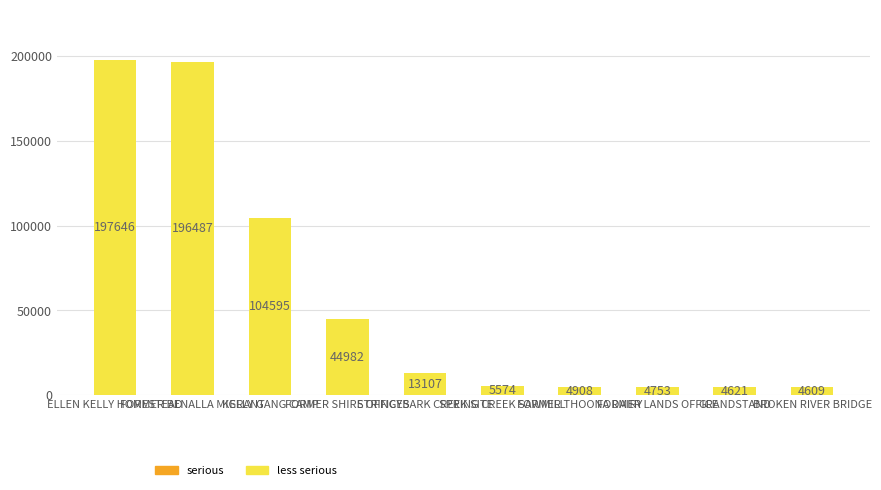

Is the value of less serious at BROKEN RIVER BRIDGE greater than the value of serious at BROKEN RIVER BRIDGE?

Yes